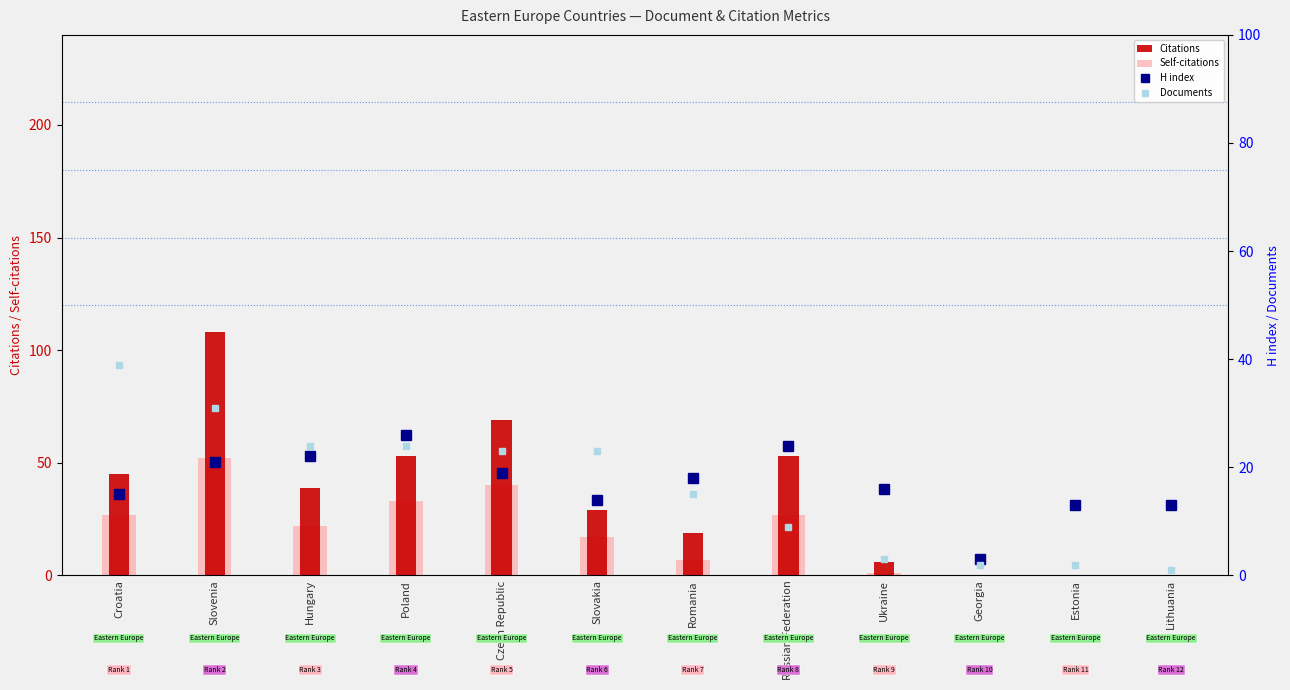

What is the sum of the Self-citations values at Czech Republic and Estonia?

40